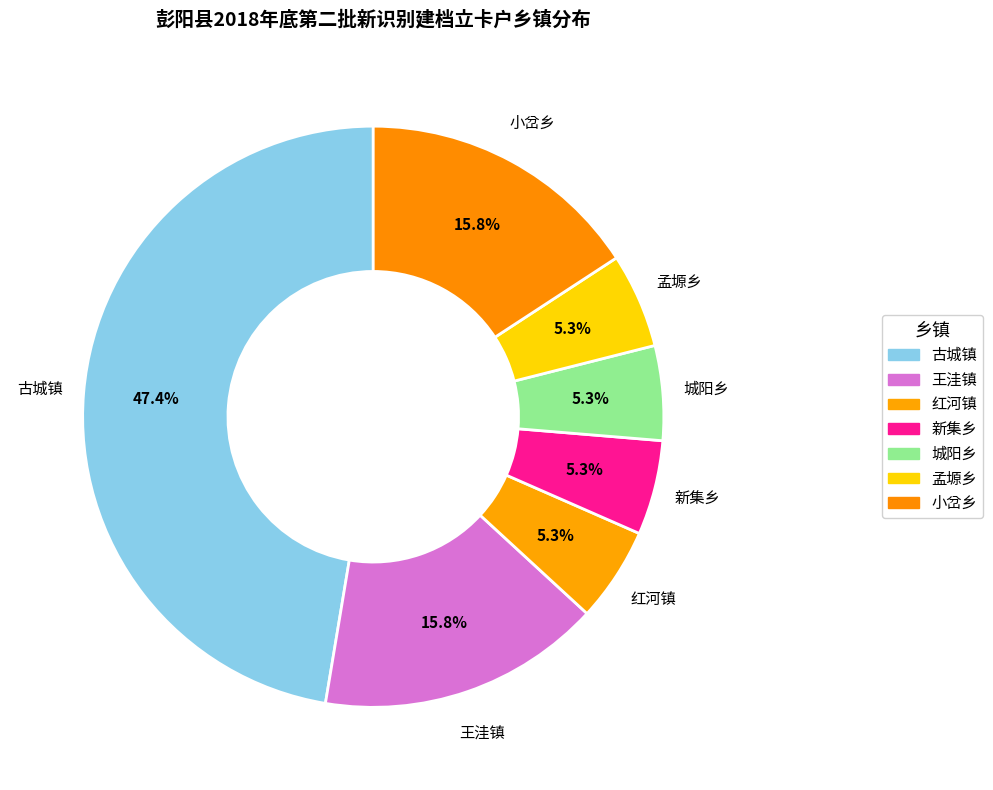

Which slice is the largest?

古城镇